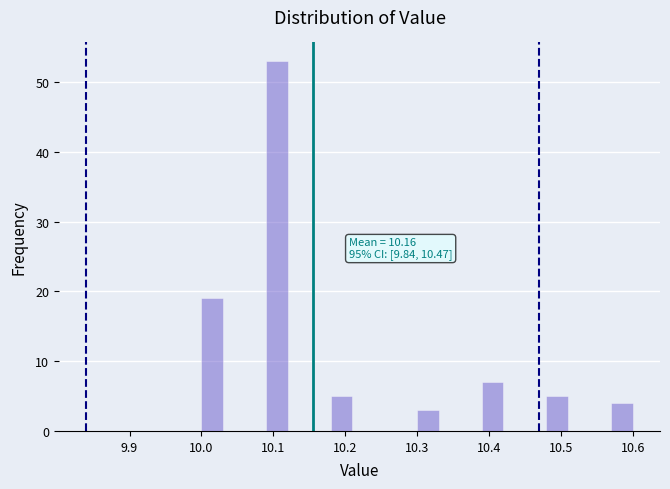

Read against the x-axis, roughly where is the centre of the tallest bar?

10.11